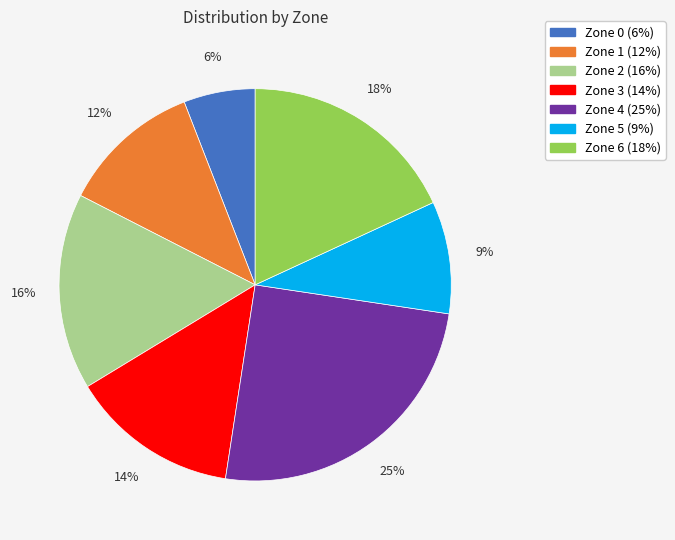

The Zone 0 slice represents 6% of the pie. True or false?

True